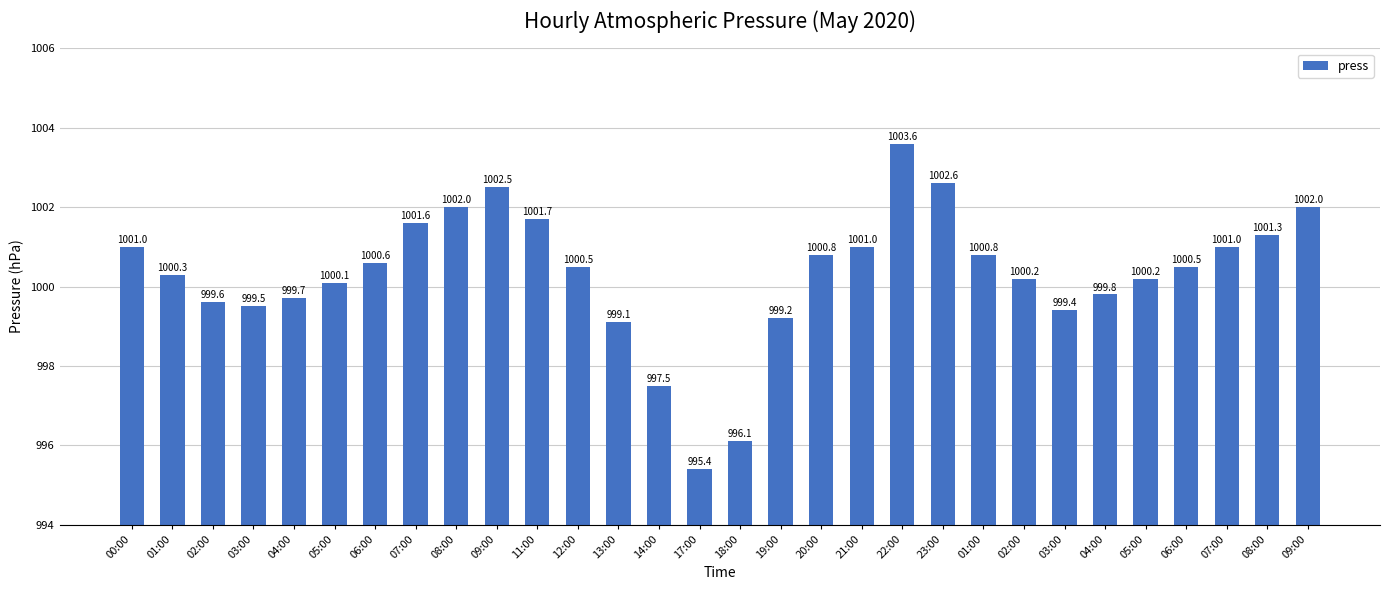

How many values are below 1000?

10